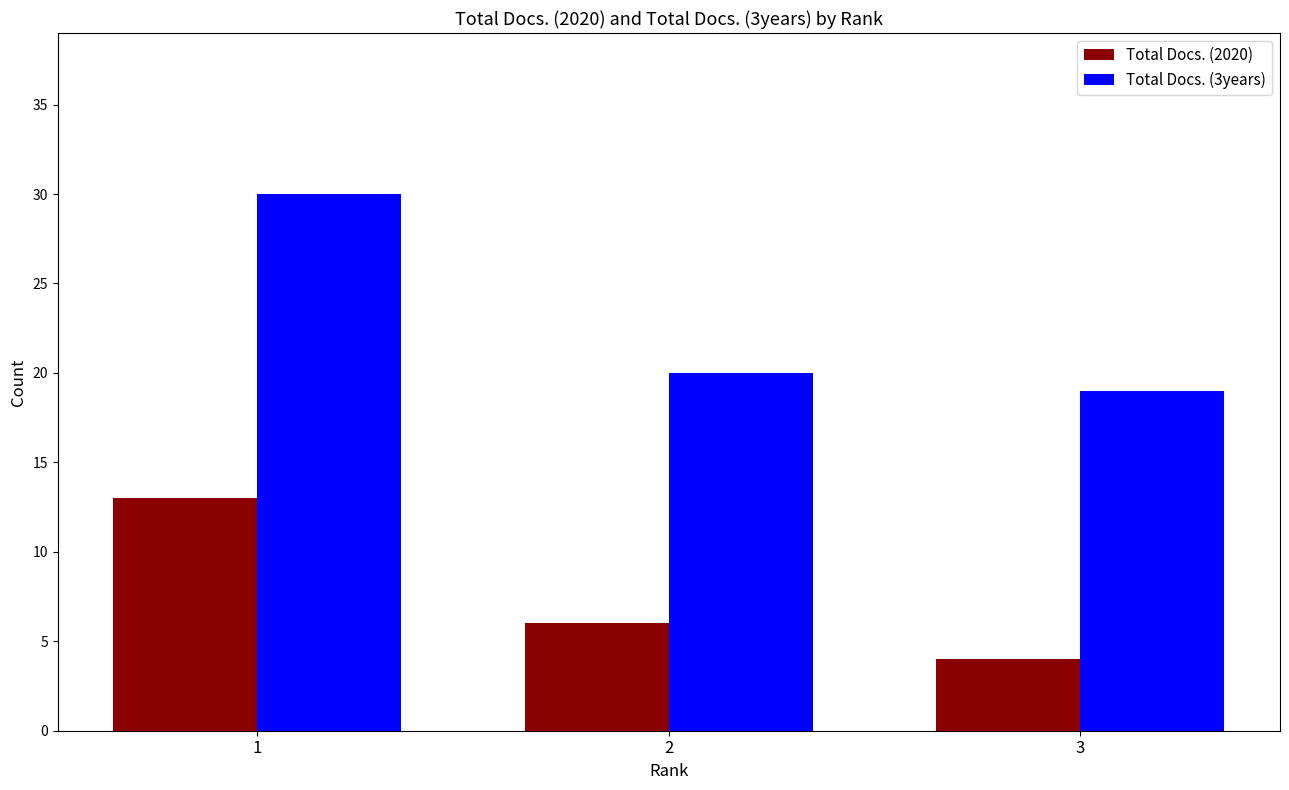

How many values in the Total Docs. (3years) series are below 20?

1